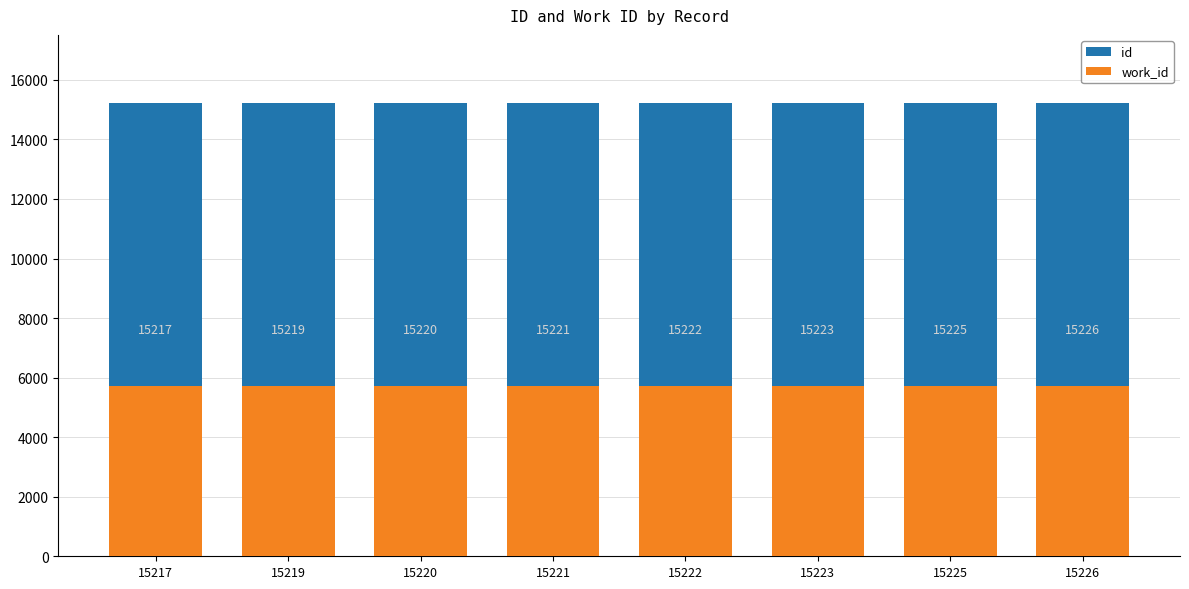

What is the smallest value displayed?

5705